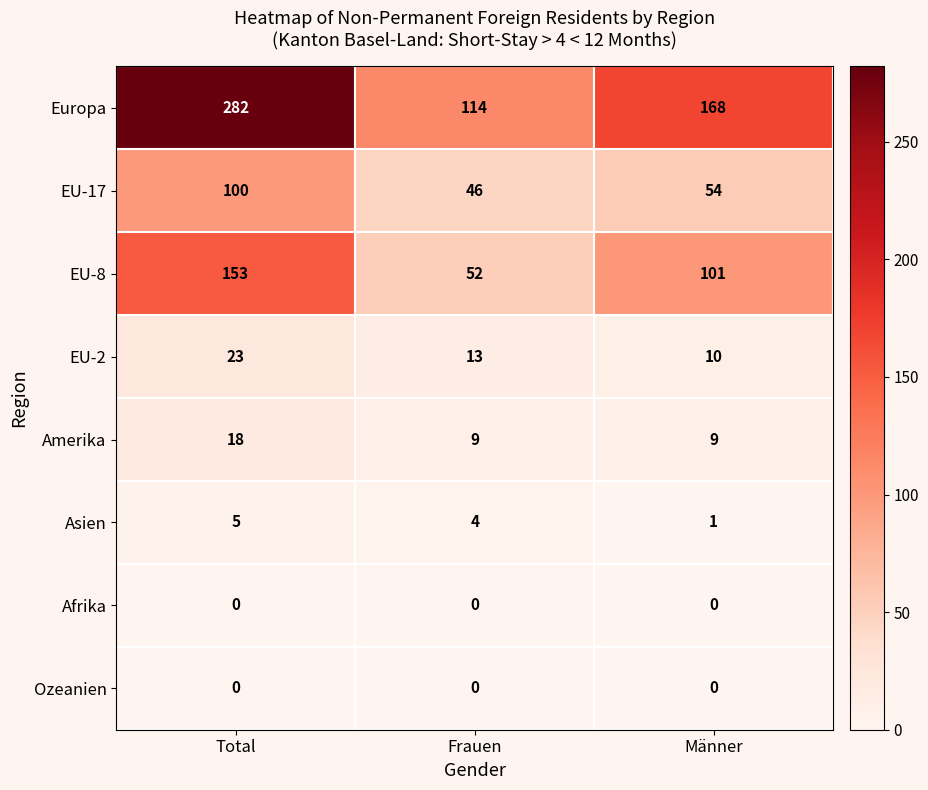

Which label corresponds to the largest value in the chart?

Total